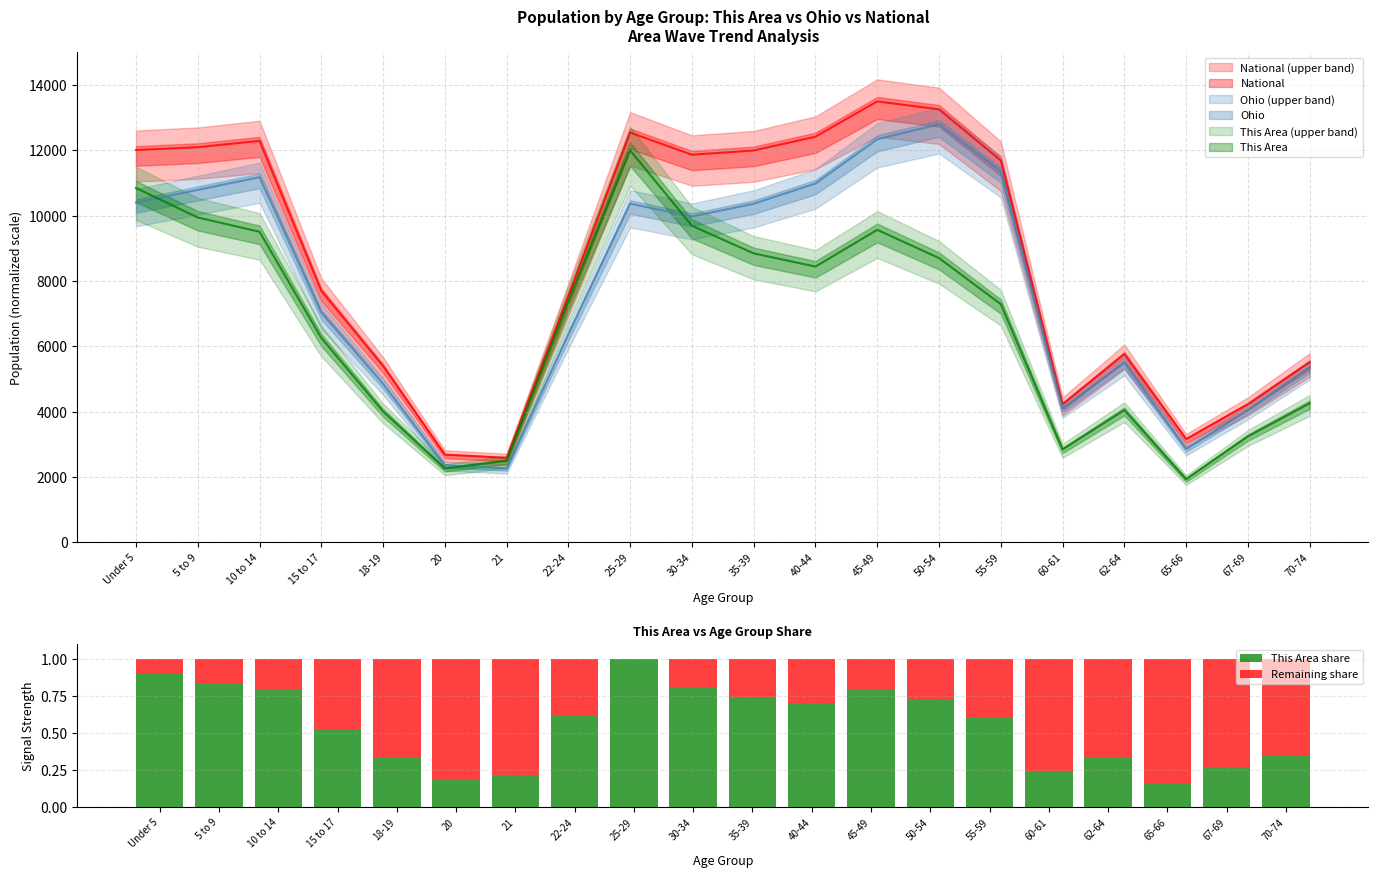

The Remaining share series shows 0.0 at 25-29. True or false?

True